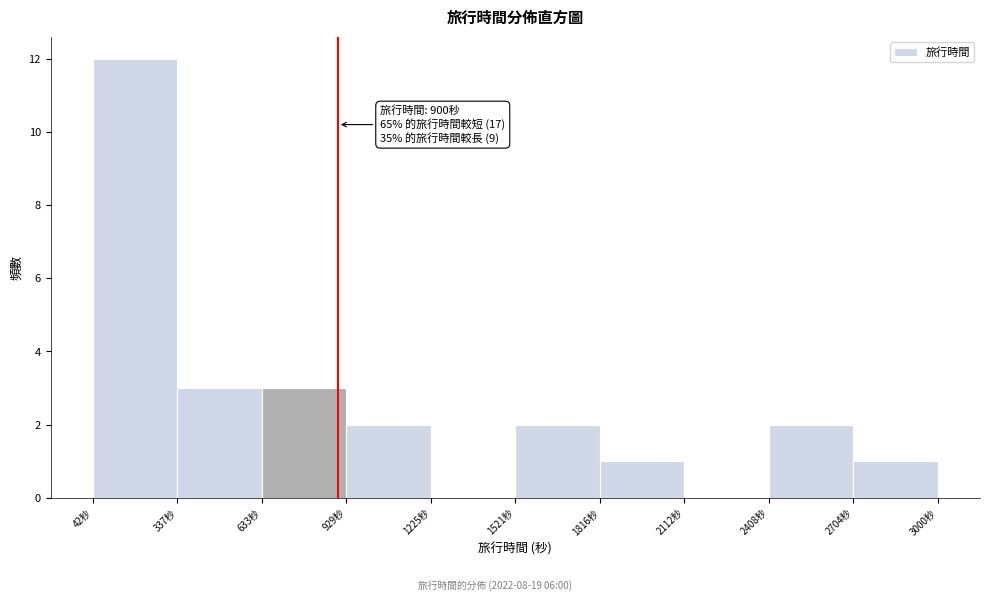

Over which range of the x-axis is the bar tallest?

50 to 350